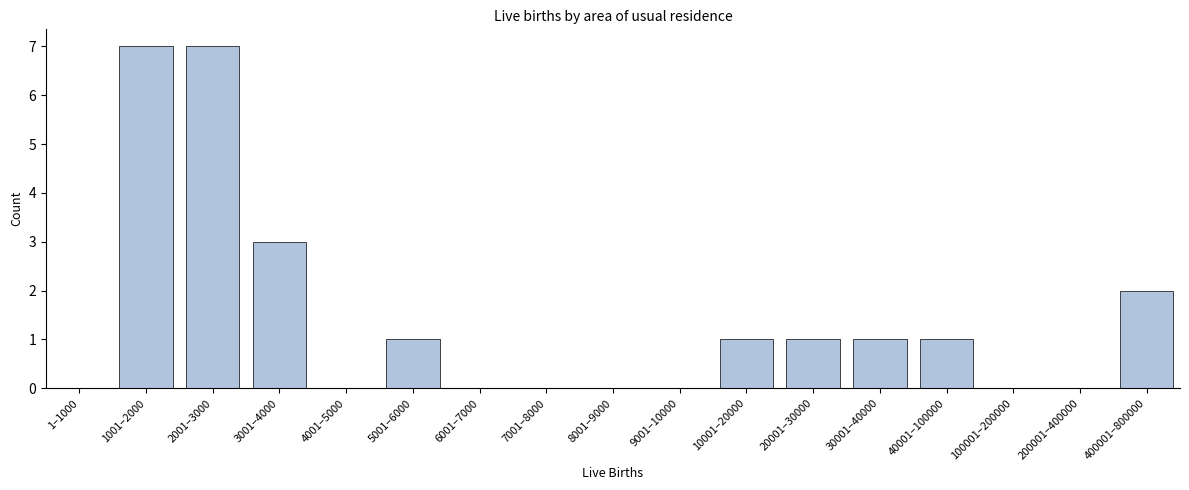

Reading right to left, list all the values displayed in this chart.

400001–800000=2	200001–400000=0	100001–200000=0	40001–100000=1	30001–40000=1	20001–30000=1	10001–20000=1	9001–10000=0	8001–9000=0	7001–8000=0	6001–7000=0	5001–6000=1	4001–5000=0	3001–4000=3	2001–3000=7	1001–2000=7	1–1000=0